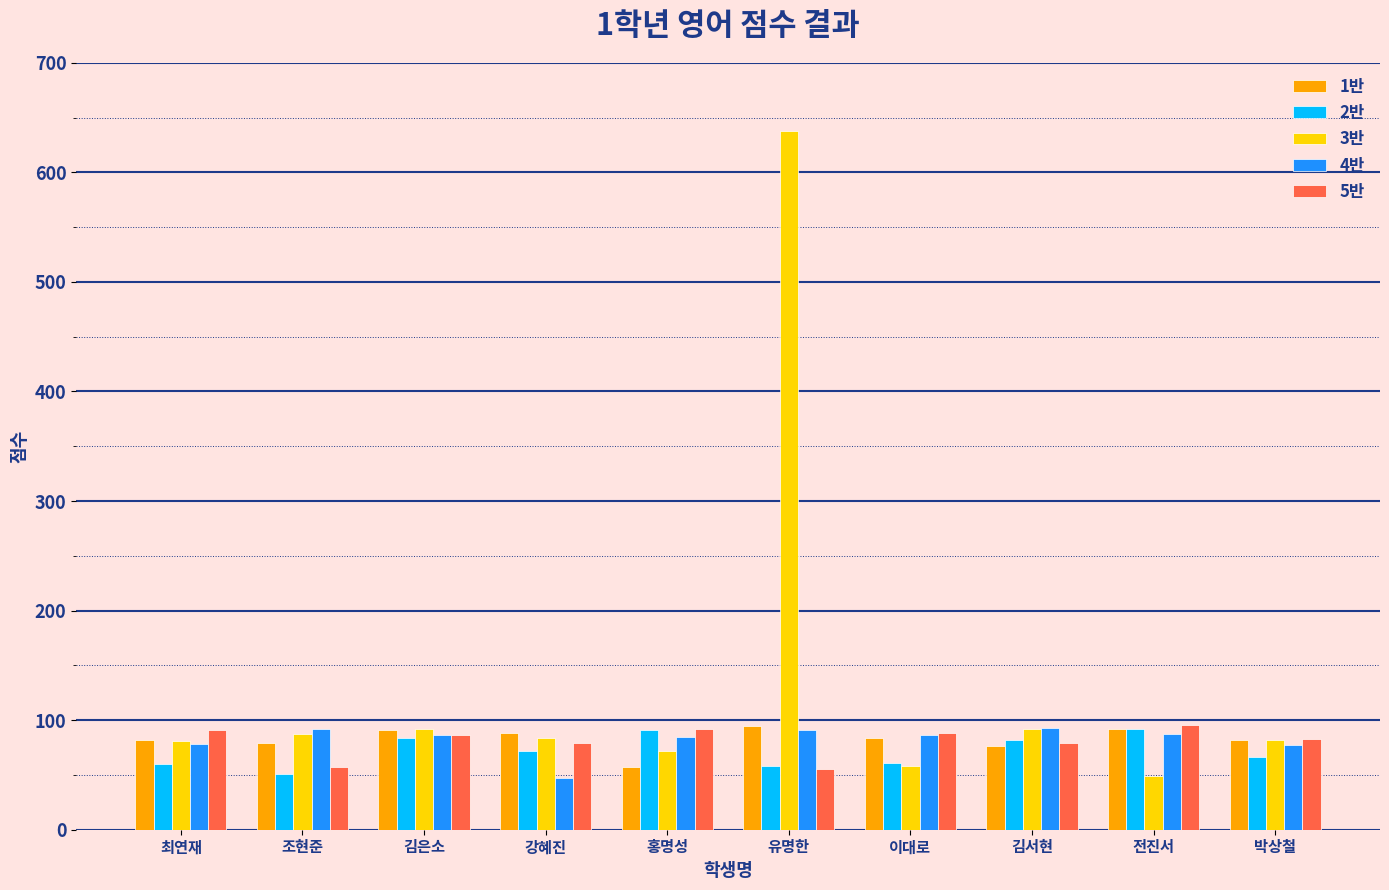

What is the approximate value of 1반 at 강혜진, to the nearest 5?

90